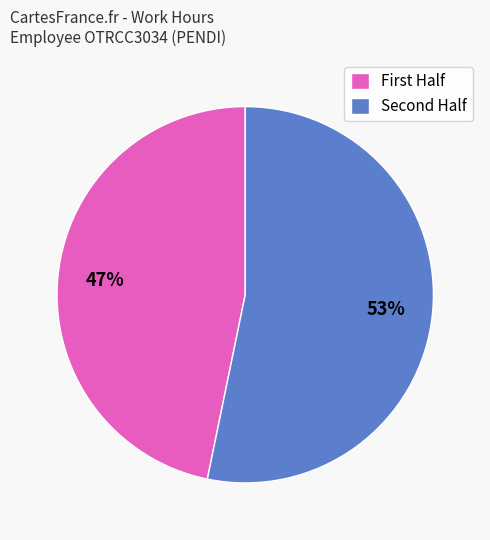

Rank the categories by value from highest to lowest.

Second Half, First Half